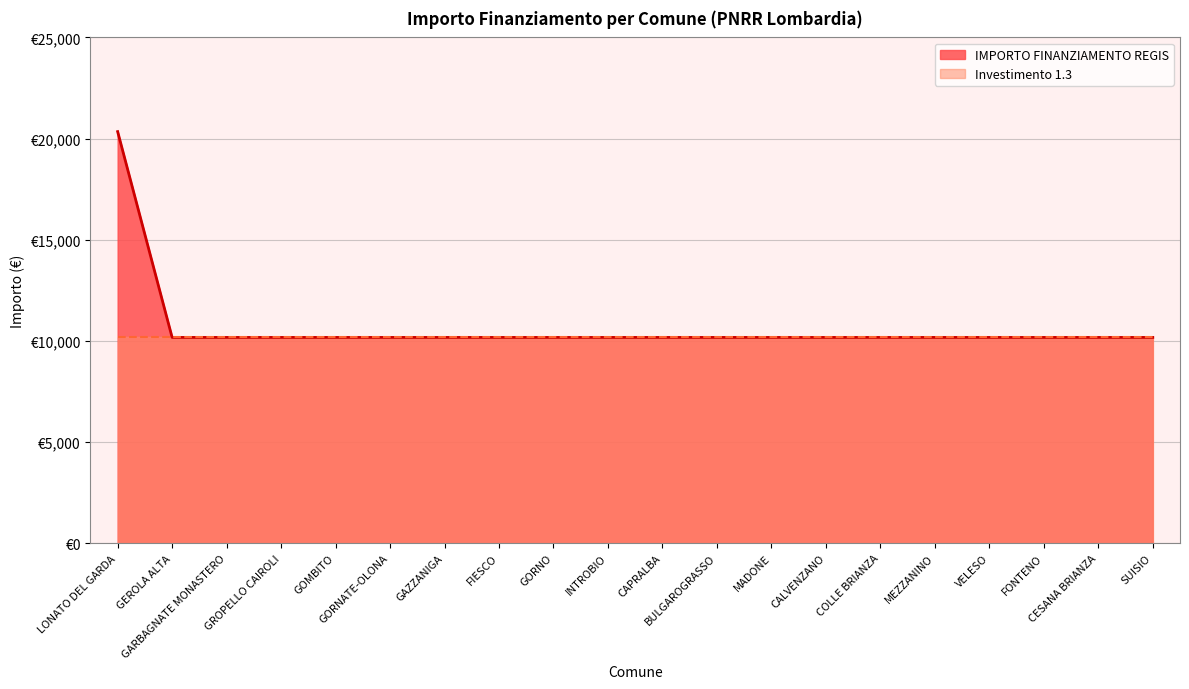

Reading left to right, list all the values displayed in this chart.

20344	10172	10172	10172	10172	10172	10172	10172	10172	10172	10172	10172	10172	10172	10172	10172	10172	10172	10172	10172